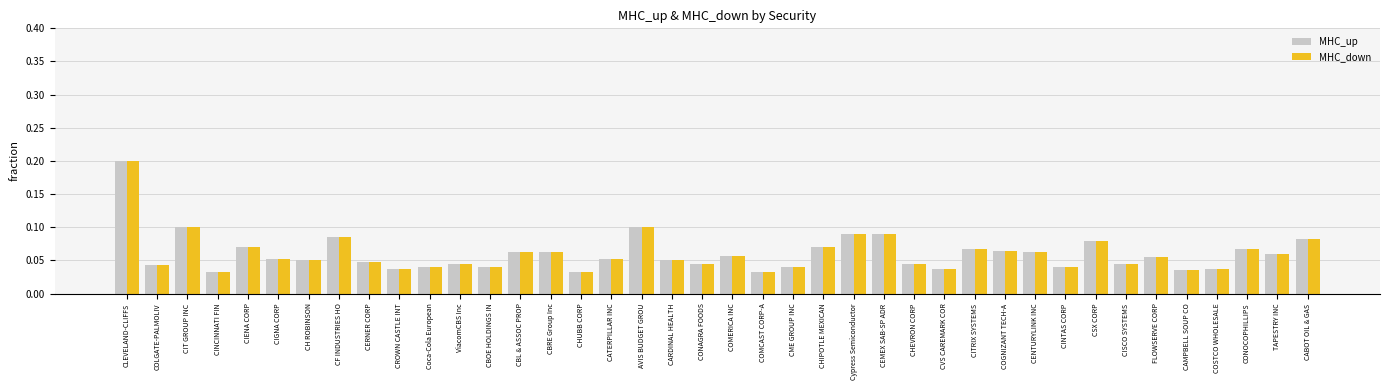

At how many categories does at least one series exceed 0?

40